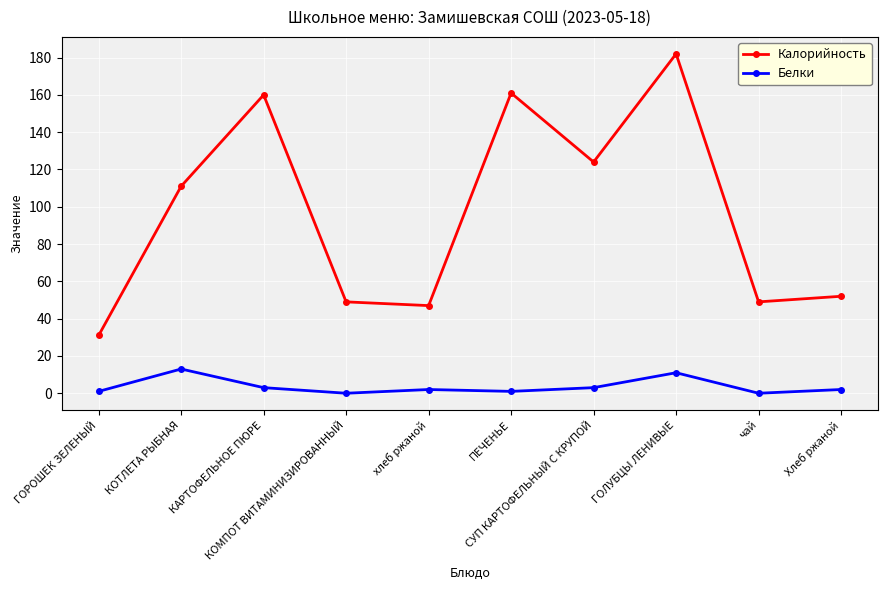

What is the difference between the maximum and second lowest values in the Белки series?

13